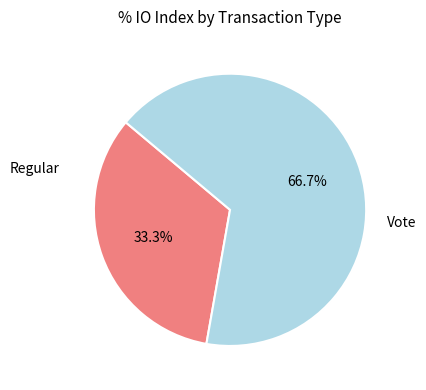

Which slice represents more than half of the pie?

Vote